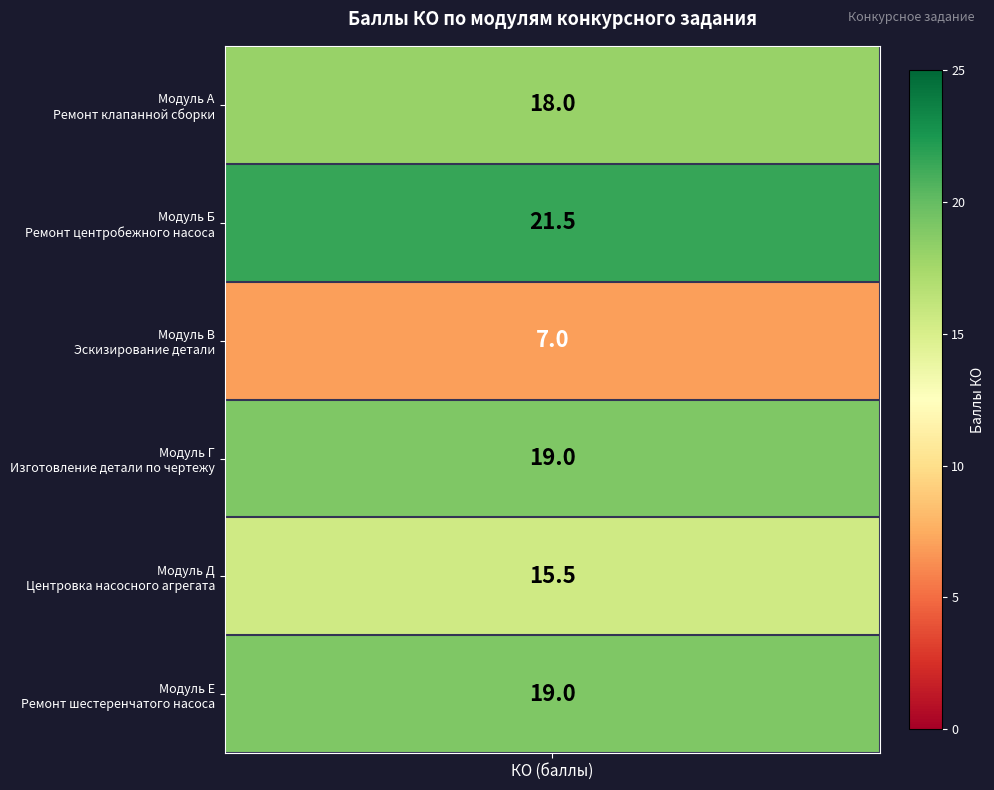

Approximately how many times larger is the value at 2 compared to 3?

0.4